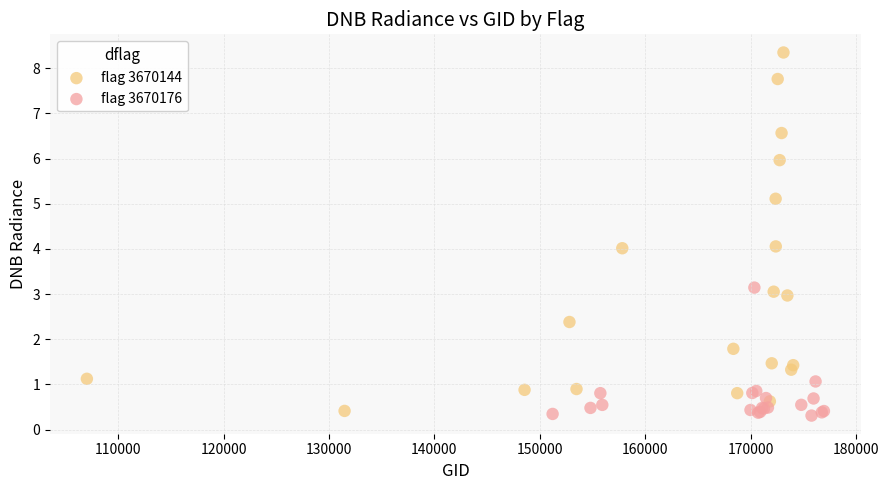

What are all the series names shown in the legend?

flag 3670144, flag 3670176